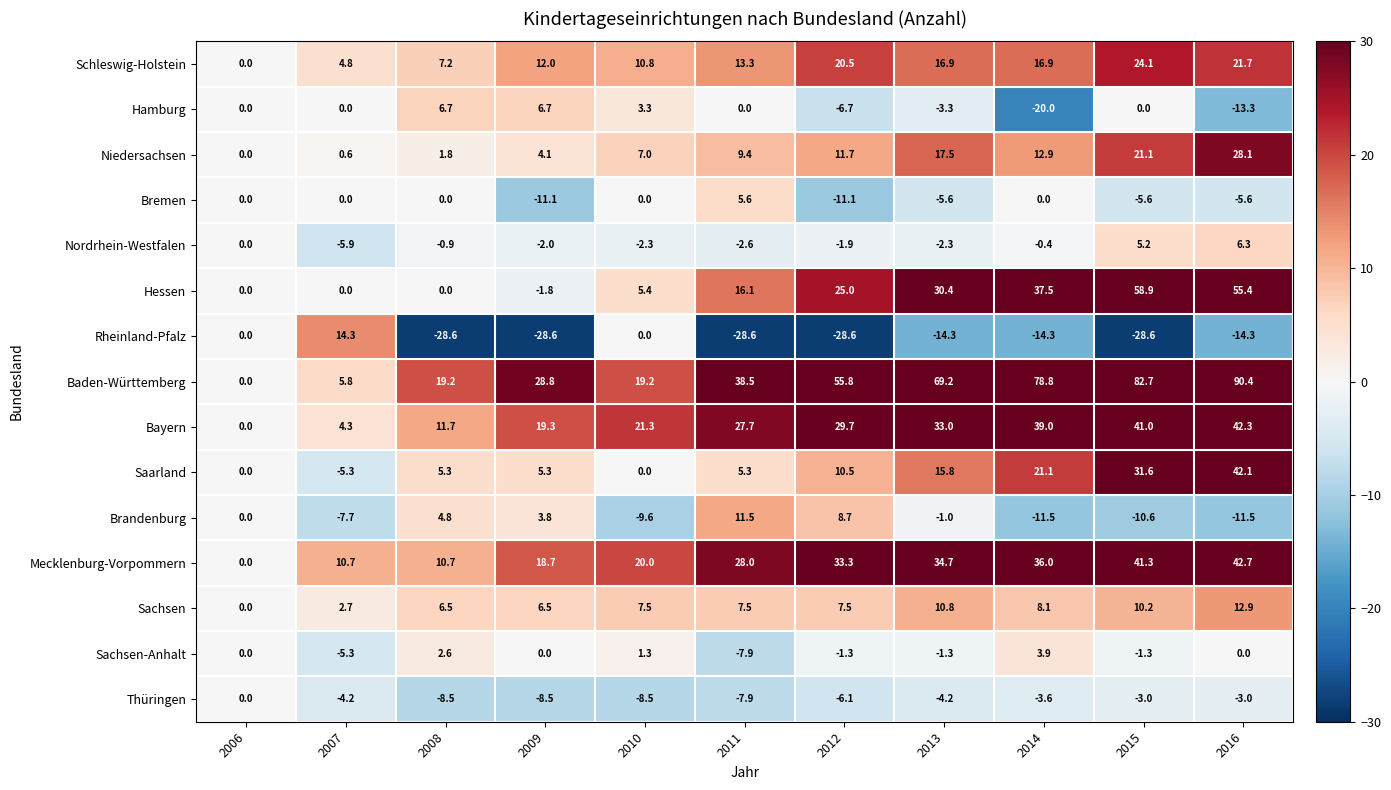

What is the average value of the Brandenburg series?

-2.1